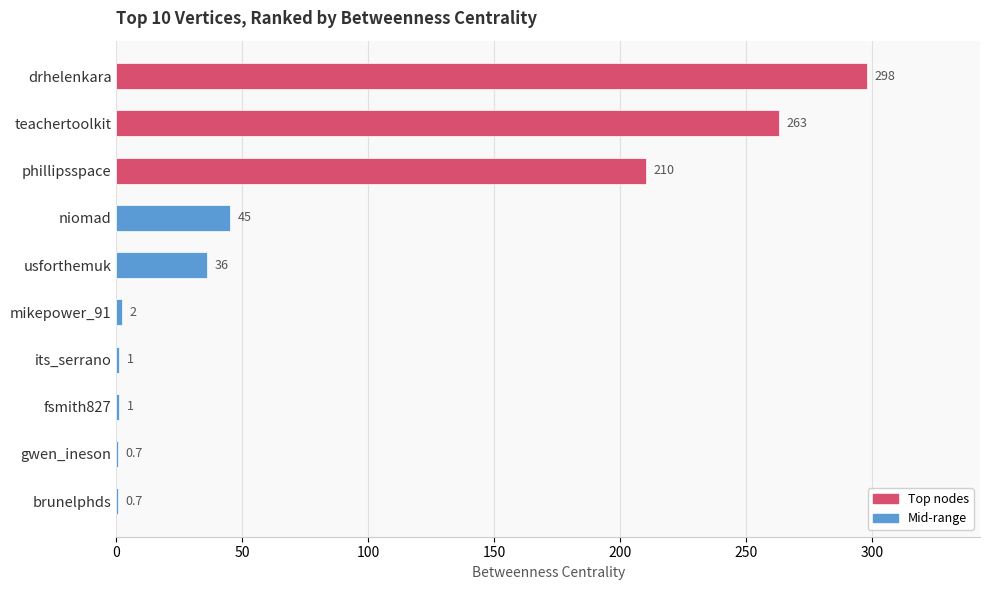

Reading top to bottom, list all the values displayed in this chart.

drhelenkara=298.0	teachertoolkit=263.0	phillipsspace=210.0	niomad=45.0	usforthemuk=36.0	mikepower_91=2.0	its_serrano=1.0	fsmith827=1.0	gwen_ineson=0.7	brunelphds=0.7